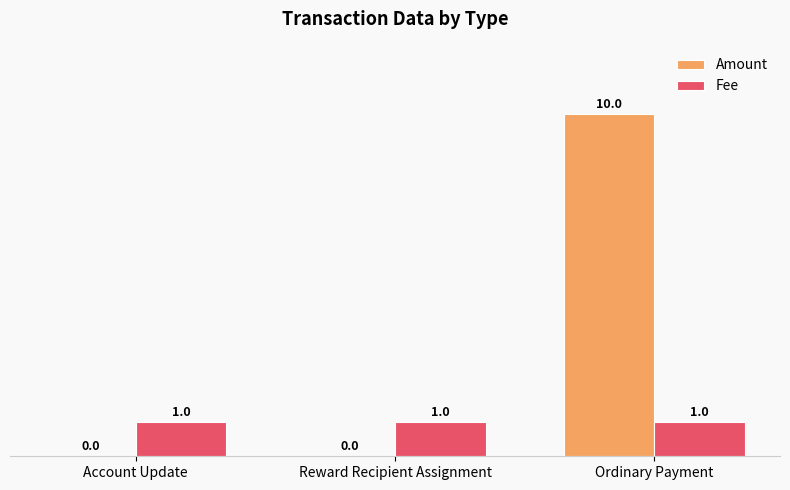

At which category is the sum across all series the highest?

Ordinary Payment